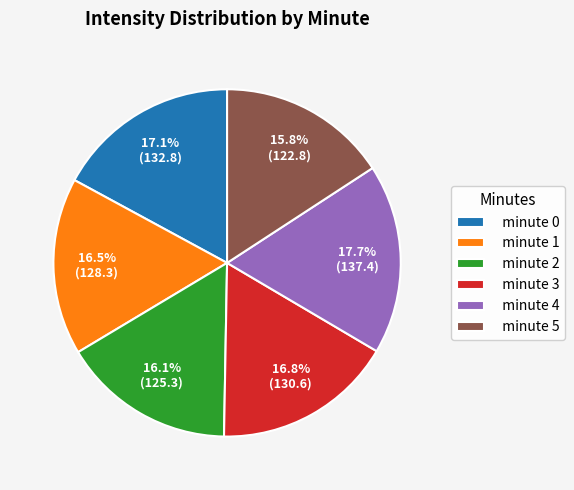

To the nearest percent, what is the difference between the largest and smallest slice percentages?

2%